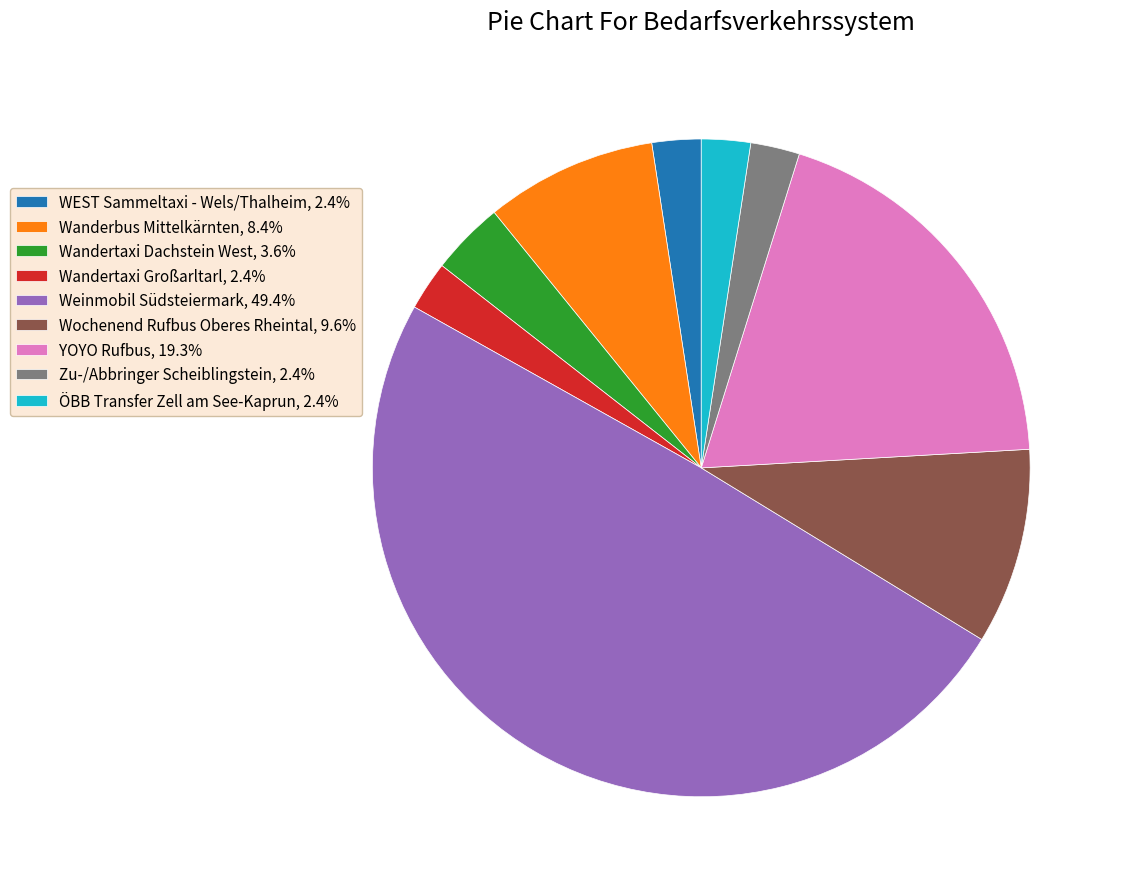

Does Wanderbus Mittelkärnten, 8.4% account for over 50% of the chart?

No